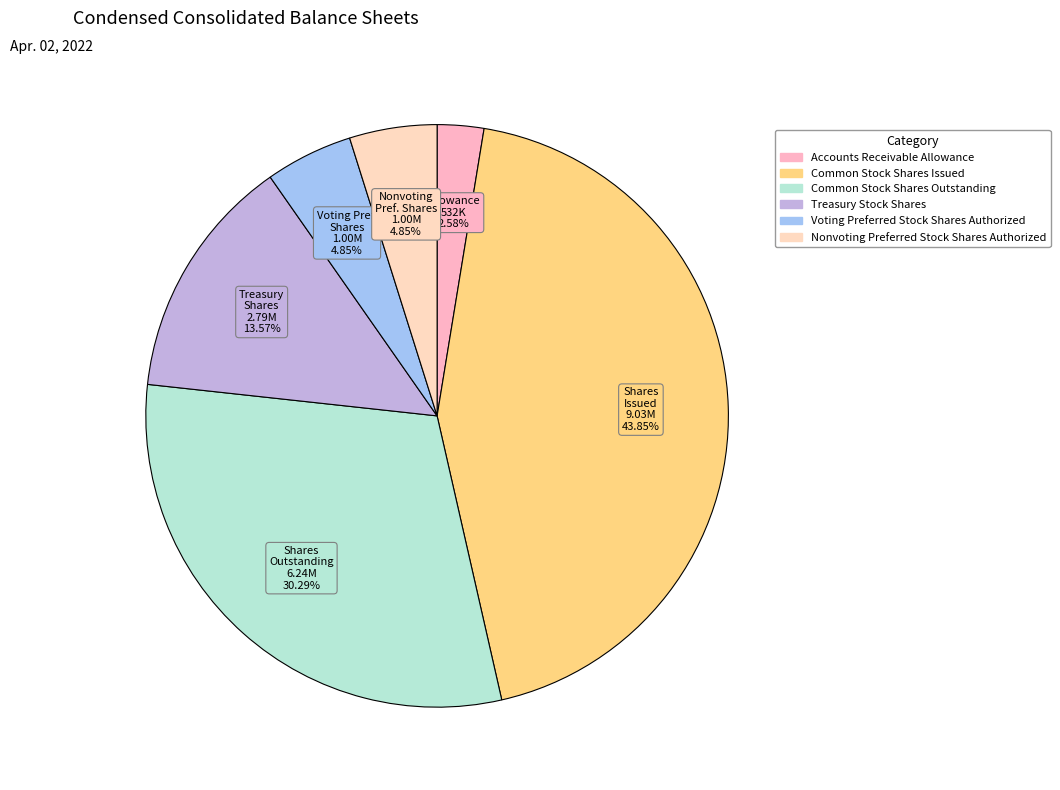

To the nearest percent, what is the average slice percentage?

17%